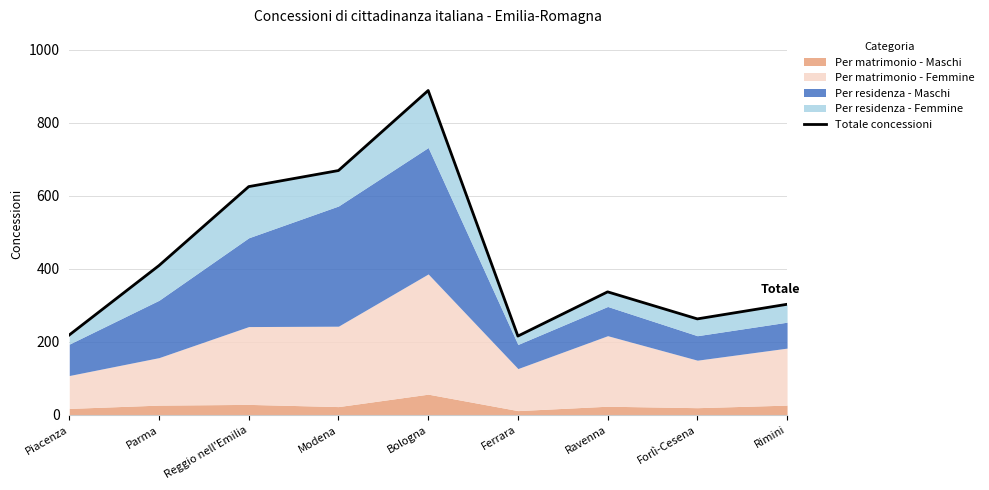

What is the label of the 3rd point from the left?

Reggio nell'Emilia